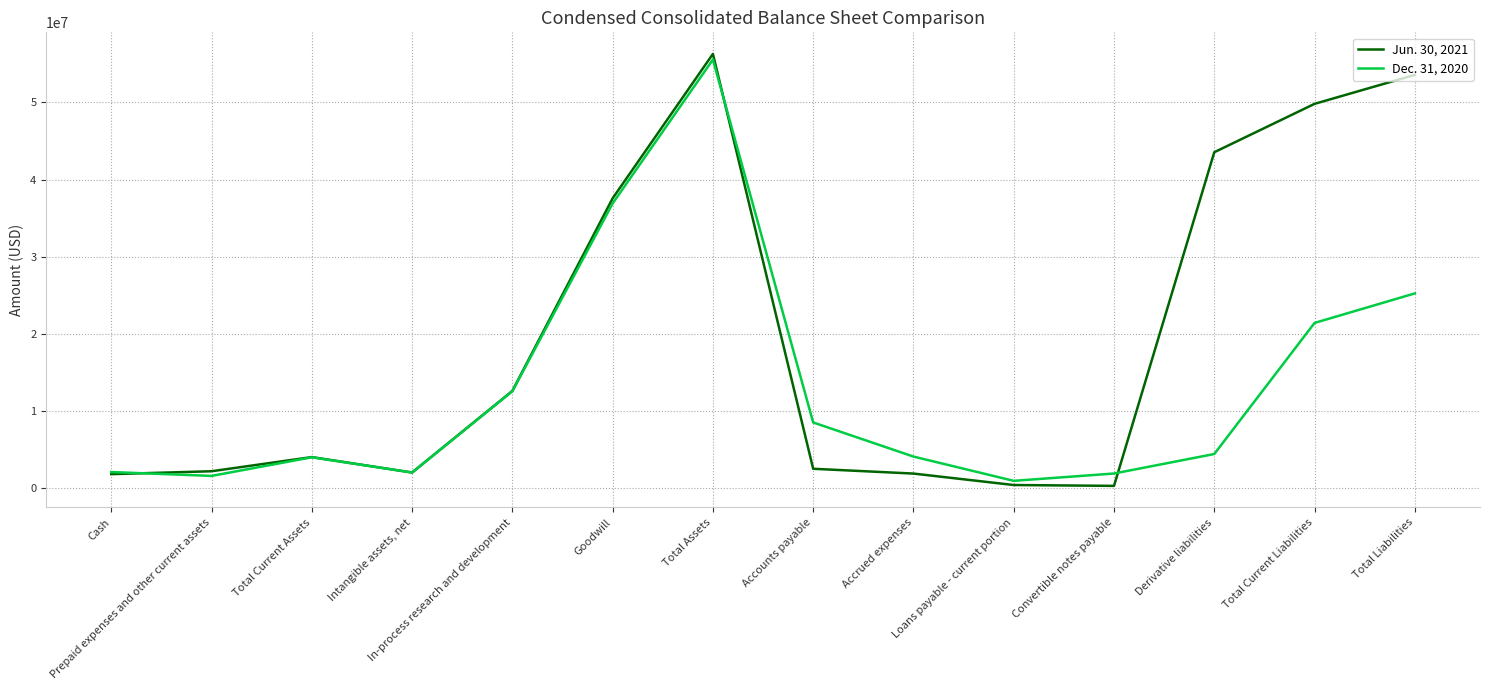

List the series in order of their overall mean, highest first.

Jun. 30, 2021, Dec. 31, 2020